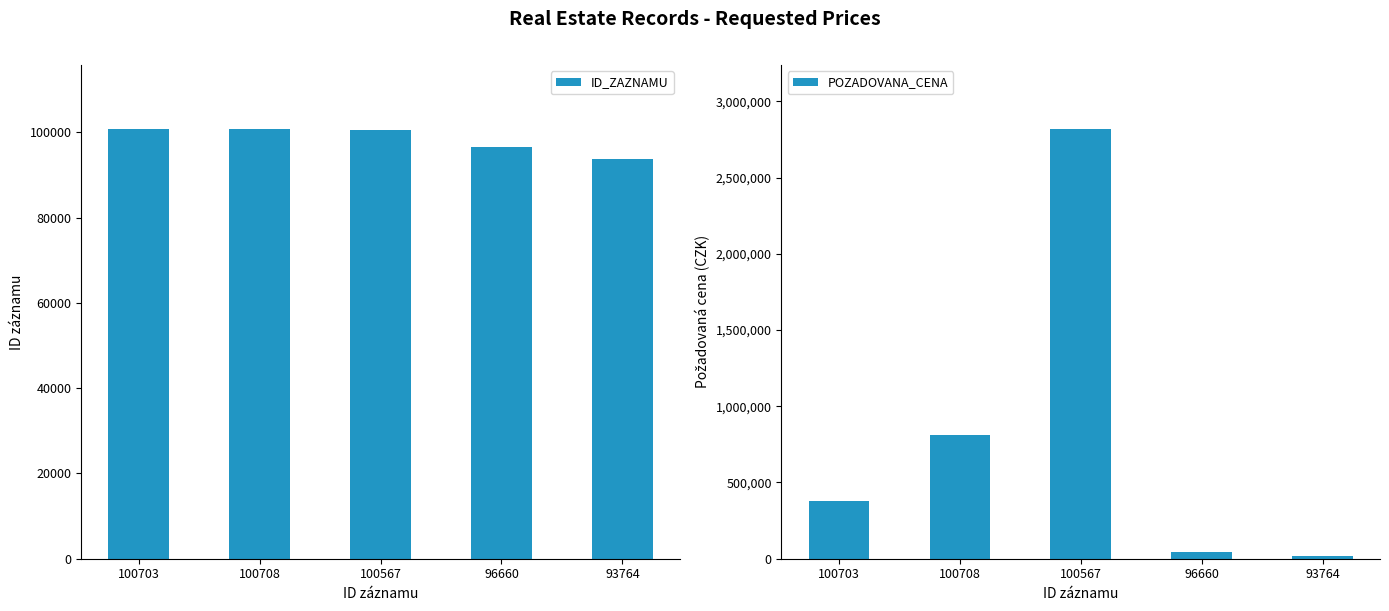

What is the label of the 4th bar from the right?

100708